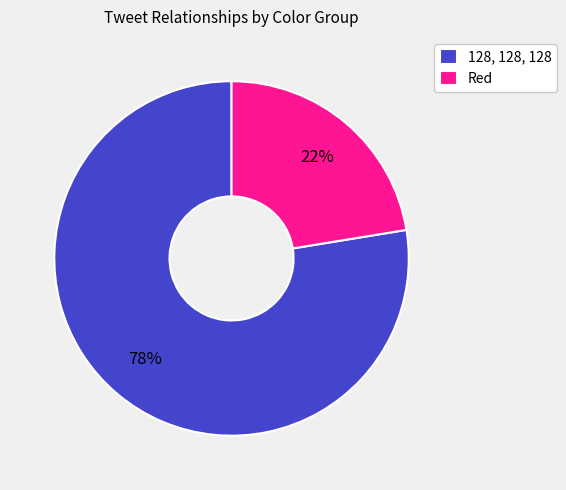

What is the smallest slice in the pie chart?

Red